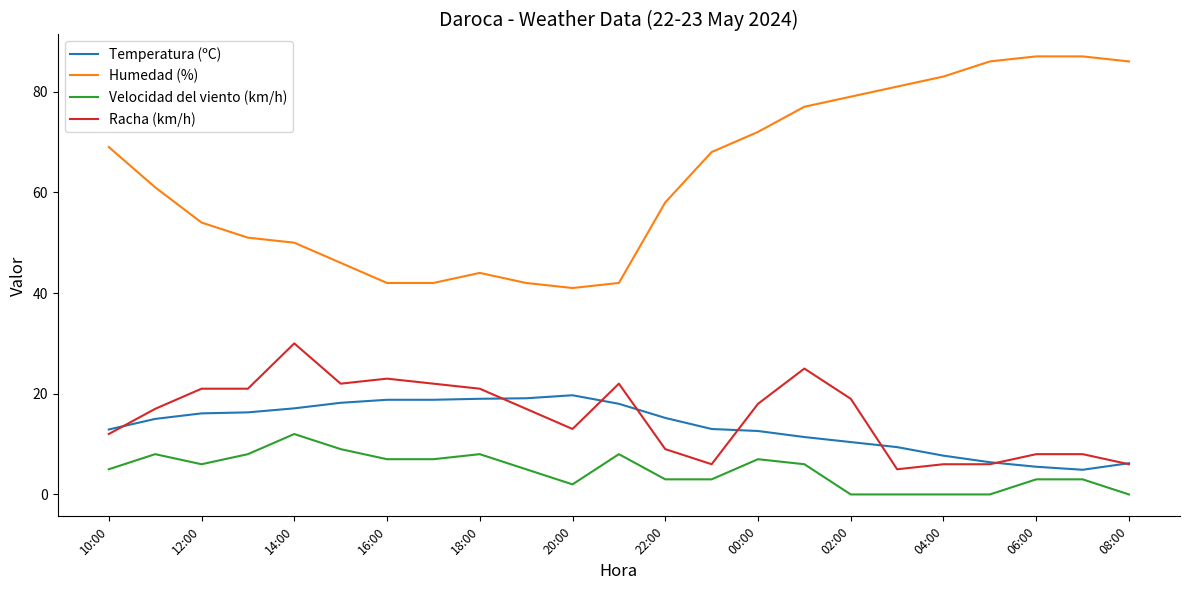

Which series has the largest range (max minus min)?

Humedad (%)